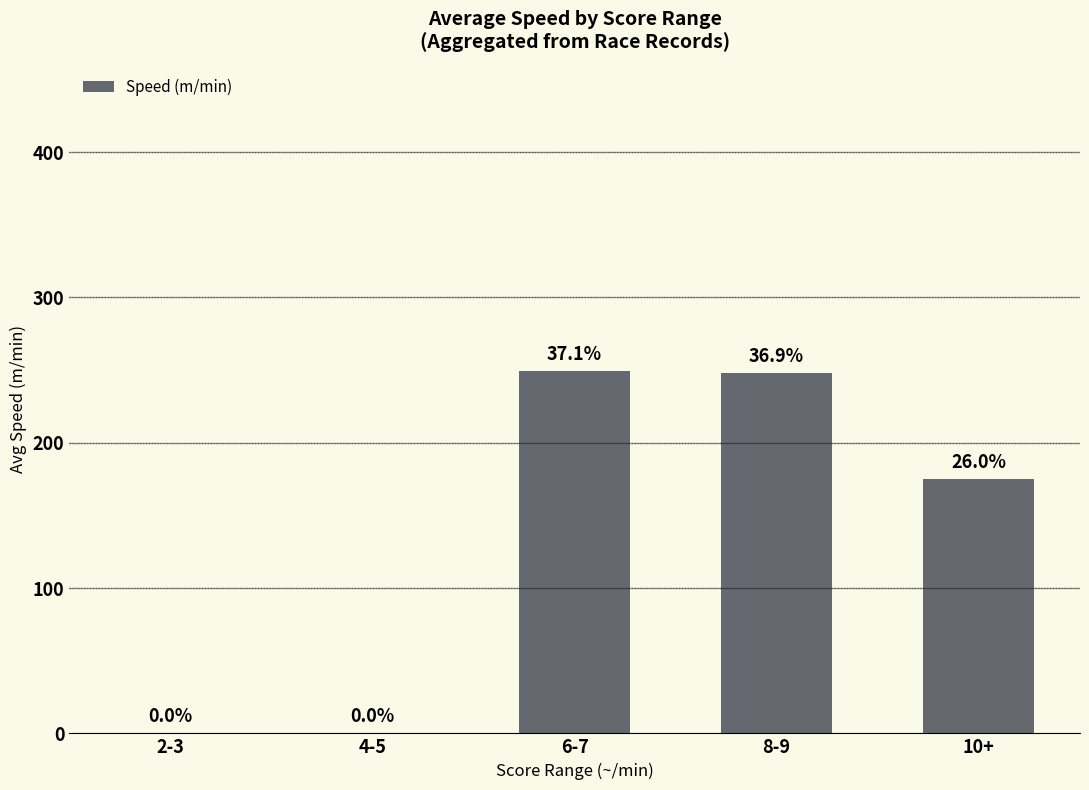

The value at 10+ is 175. True or false?

True